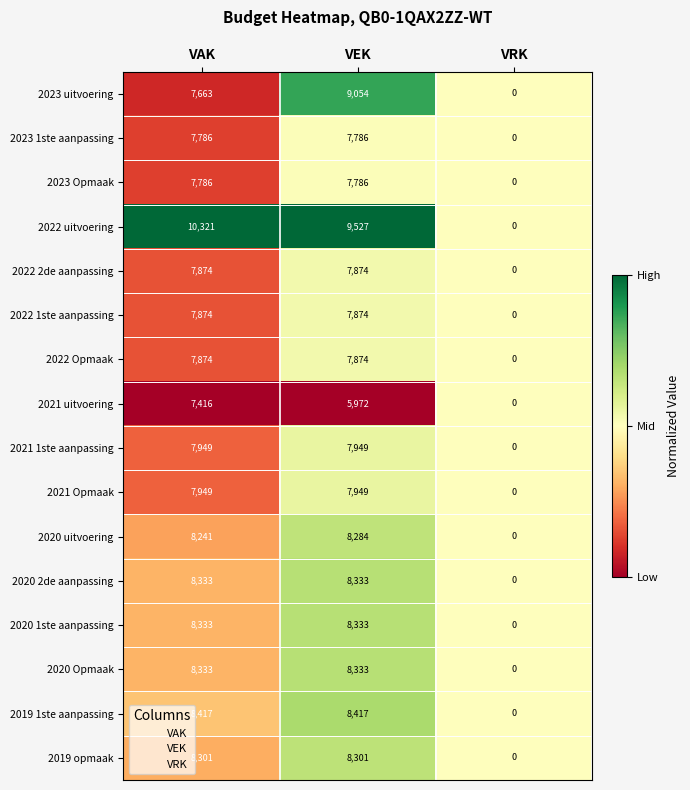

The value of 2022 2de aanpassing at VRK is -4123. True or false?

False